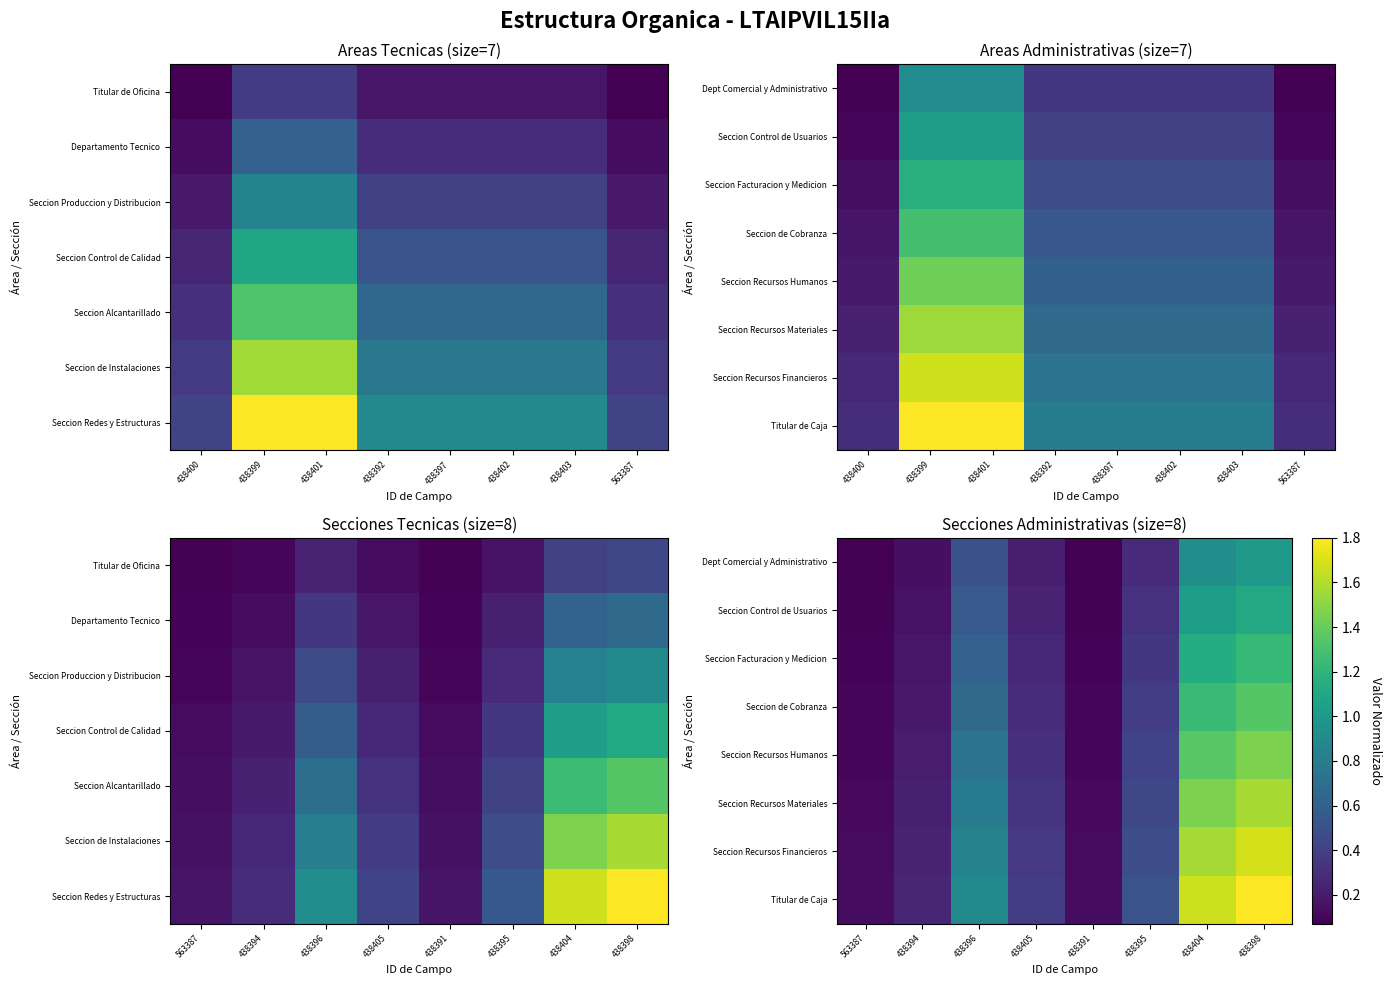

What value does the Seccion Control de Usuarios series have at 563387?

0.1